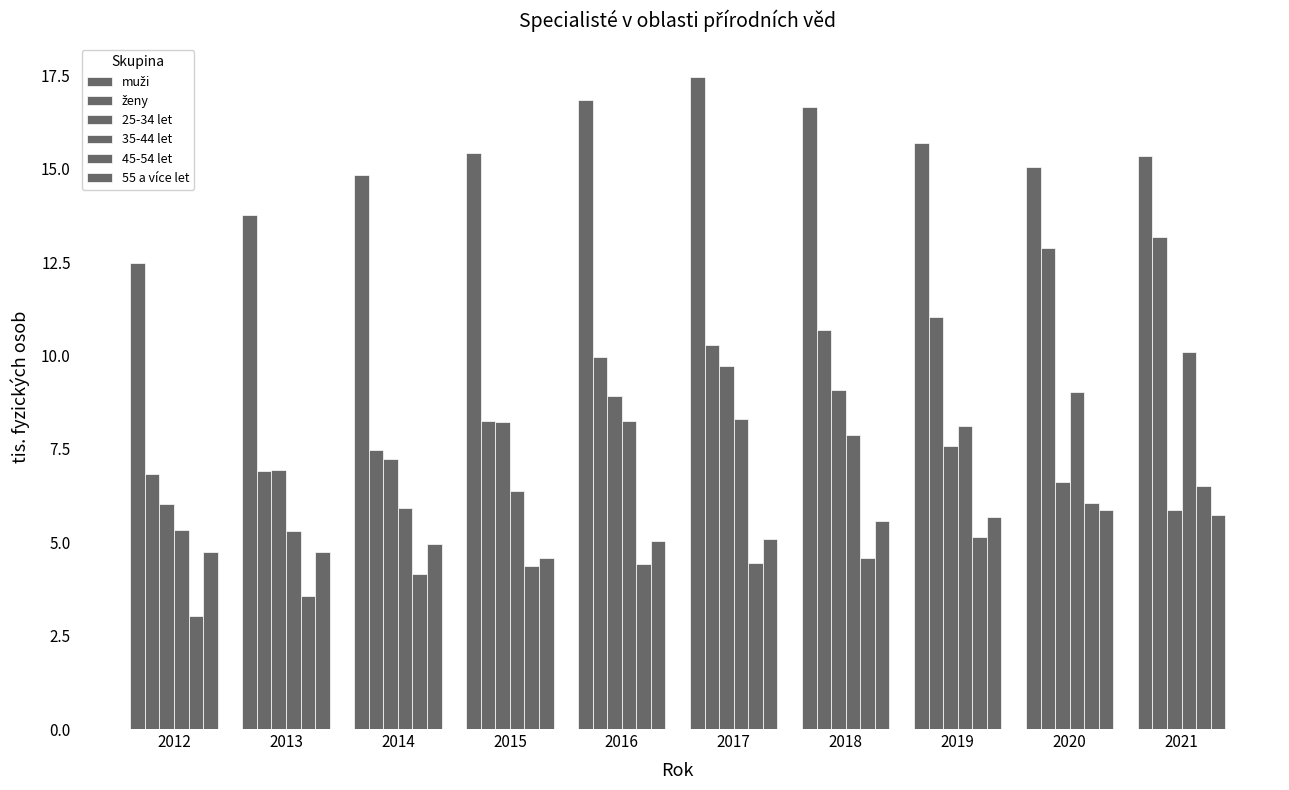

At which category is the sum across all series the highest?

2021